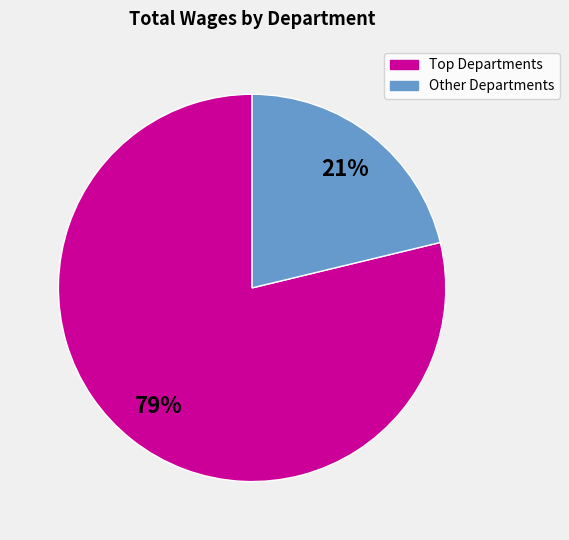

Does any single category account for the majority?

Yes